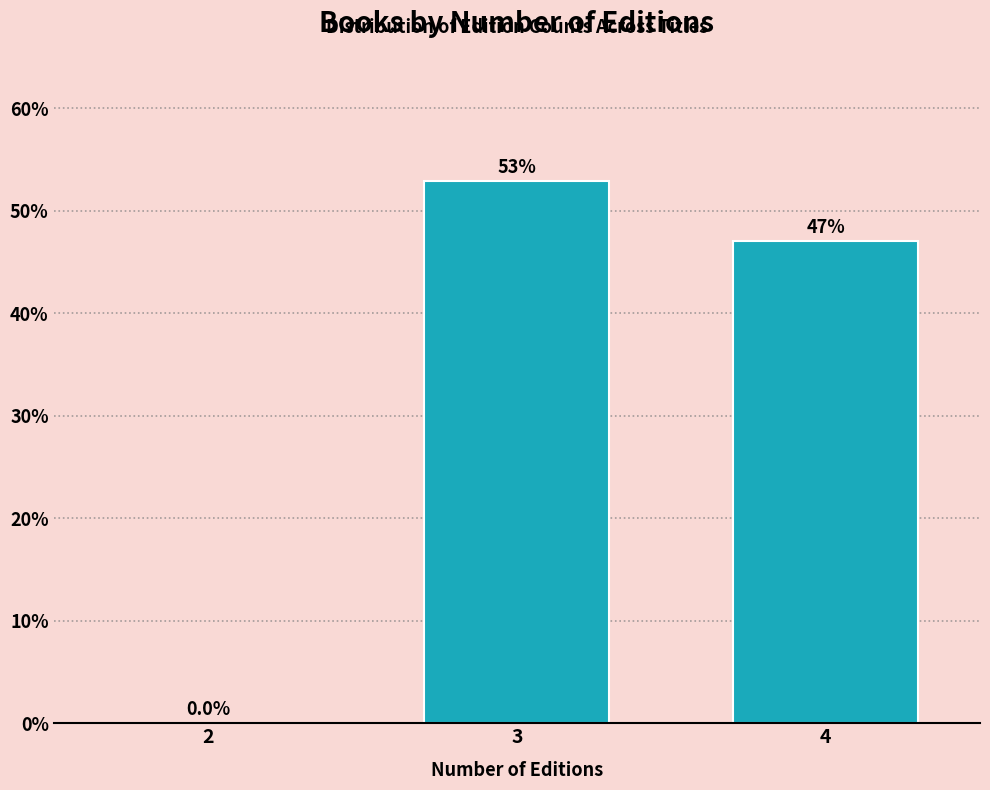

Reading left to right, list all the values displayed in this chart.

2=0.0	3=52.9	4=47.1